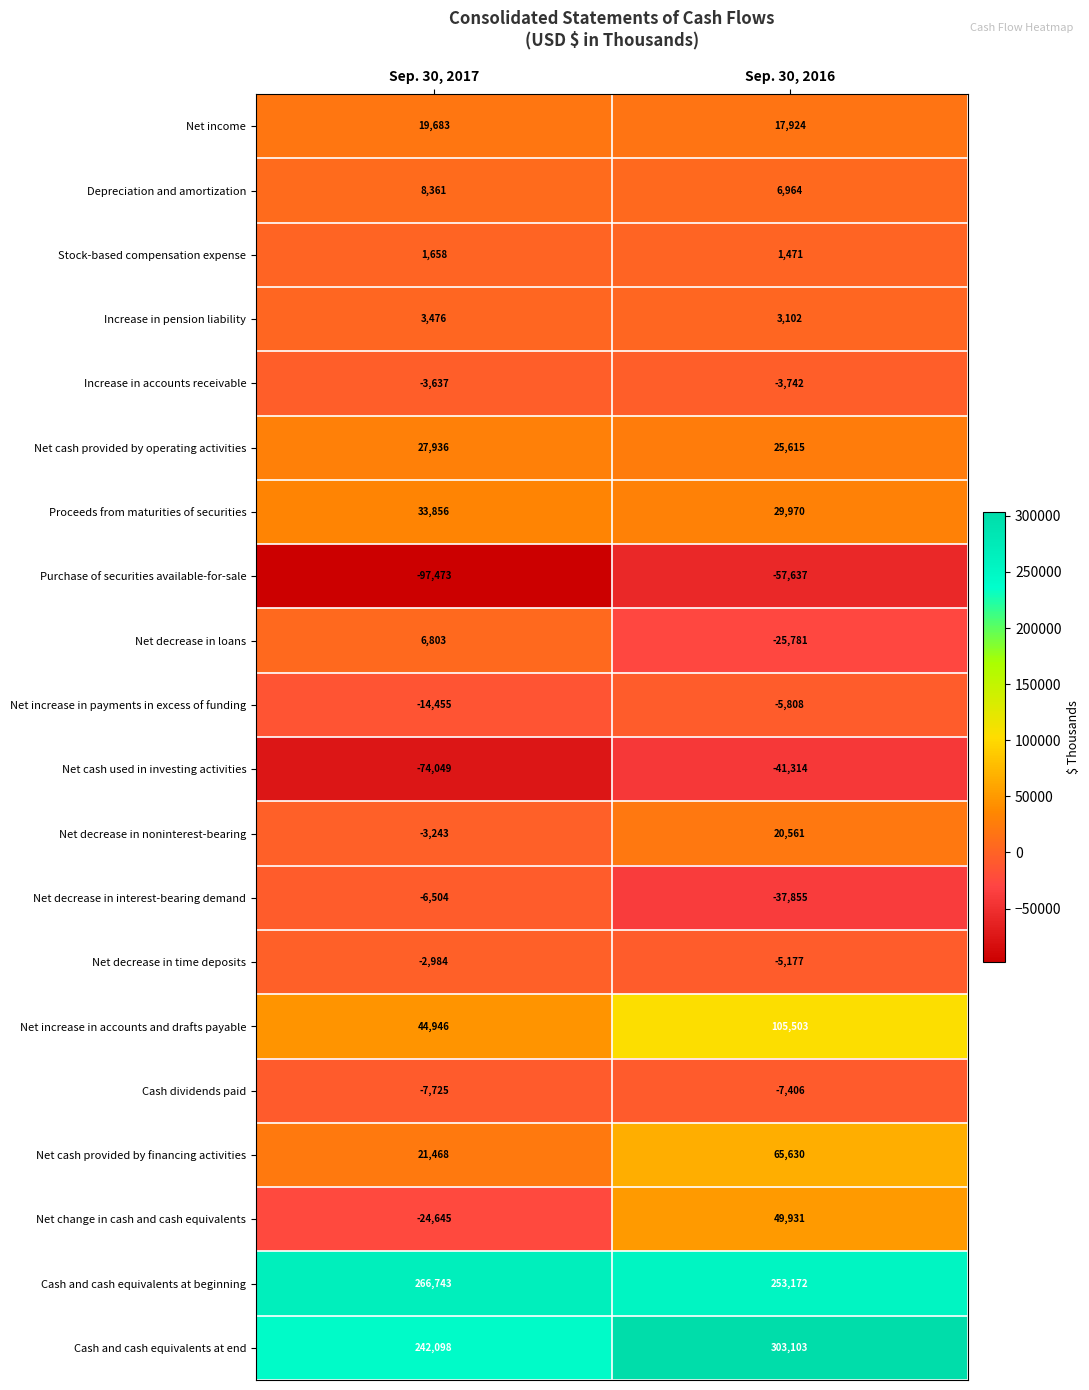

What is the total value across all series at Sep. 30, 2017?

442313